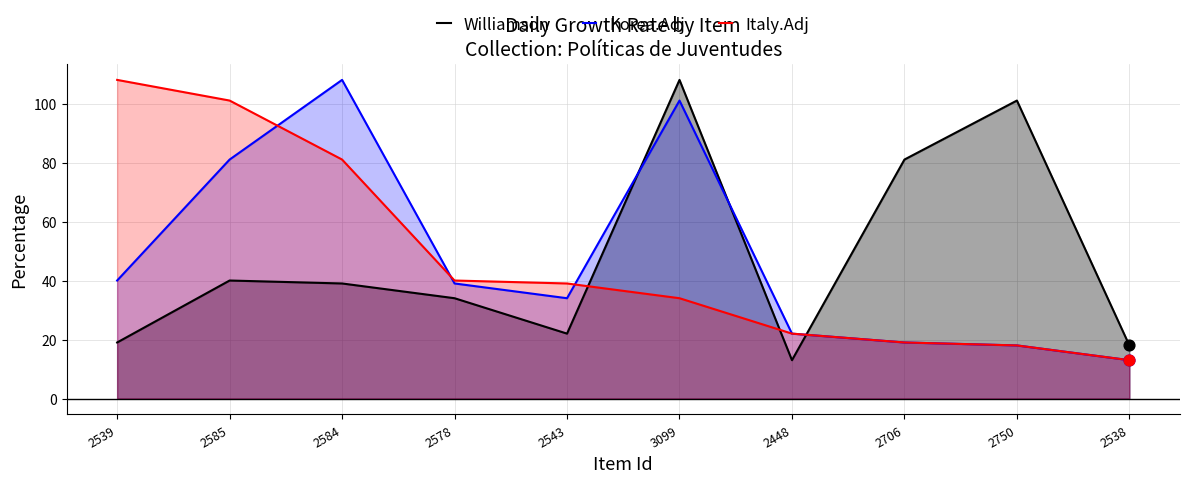

Which series contains the lowest Y value?

Williamson